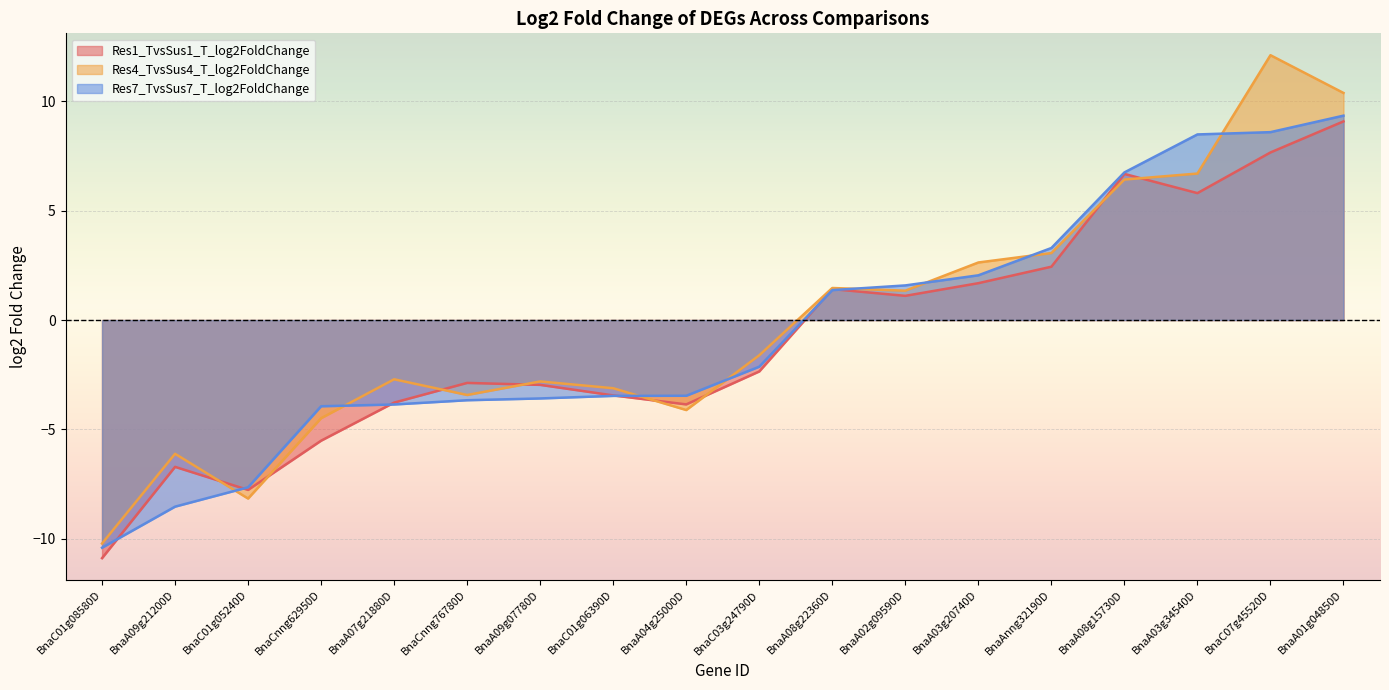

What are all the series names shown in the legend?

Res1_TvsSus1_T_log2FoldChange, Res4_TvsSus4_T_log2FoldChange, Res7_TvsSus7_T_log2FoldChange